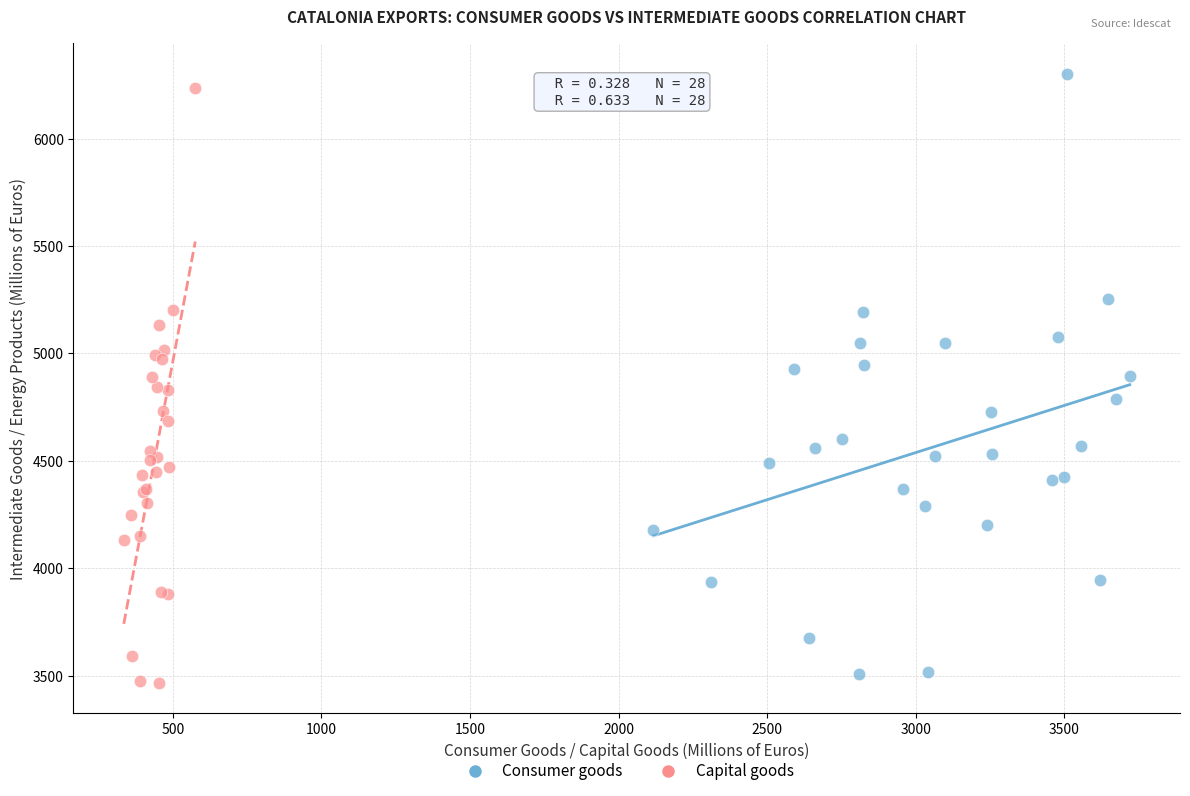

What are all the series names shown in the legend?

Consumer goods, Capital goods